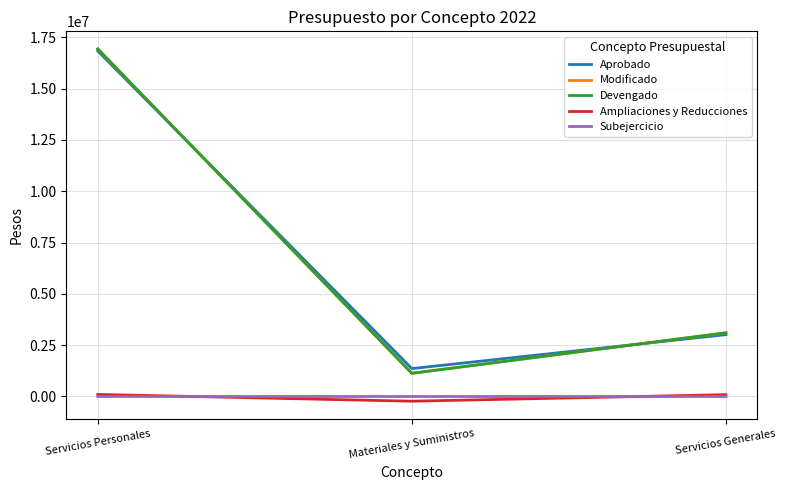

Which series has the largest range (max minus min)?

Devengado